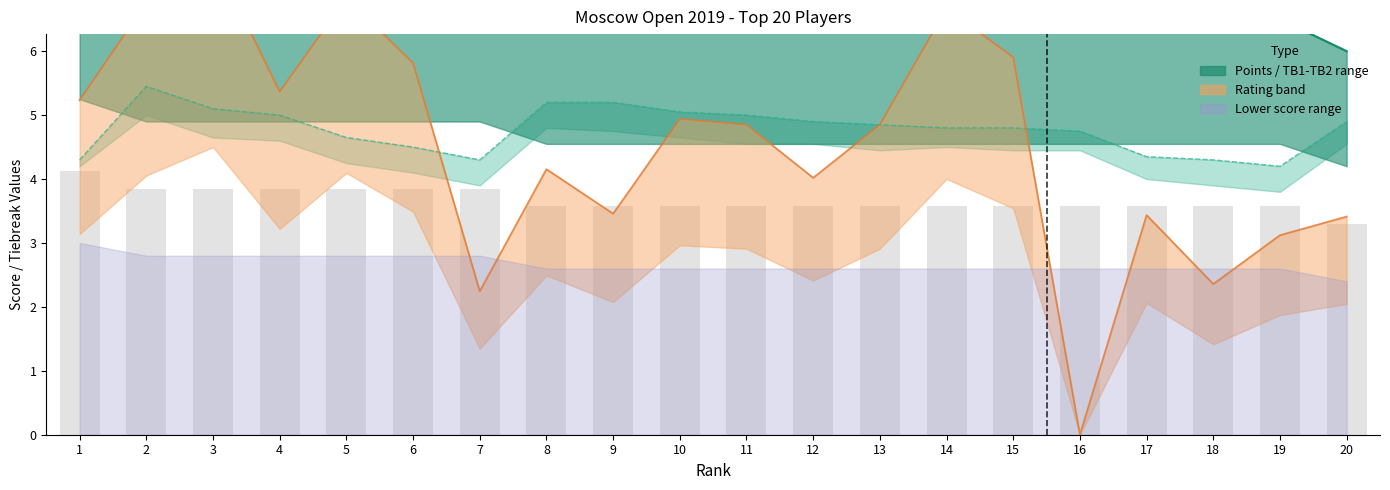

How many groups of bars are there?

20